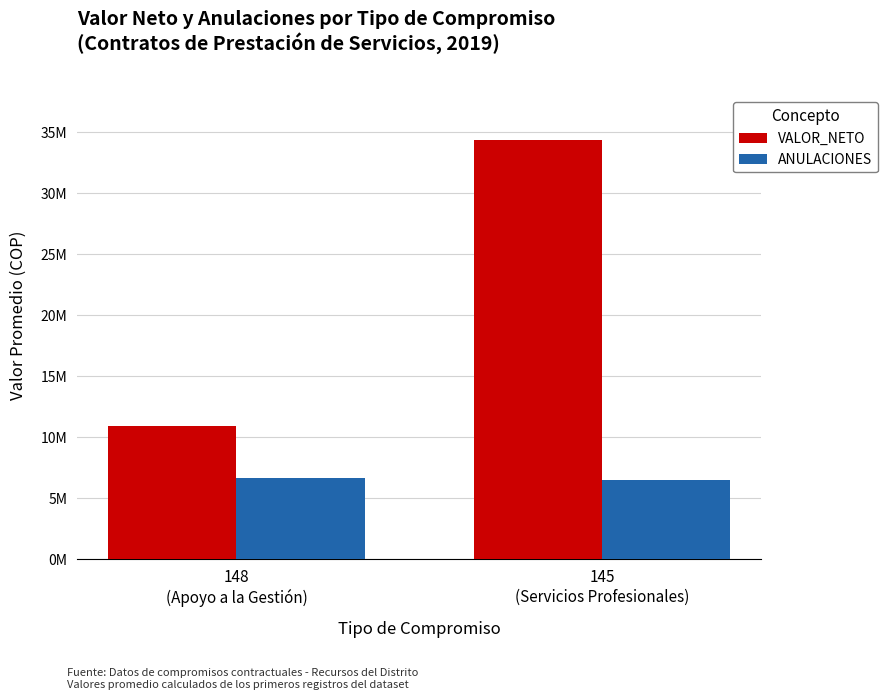

Does the chart contain any negative values?

No